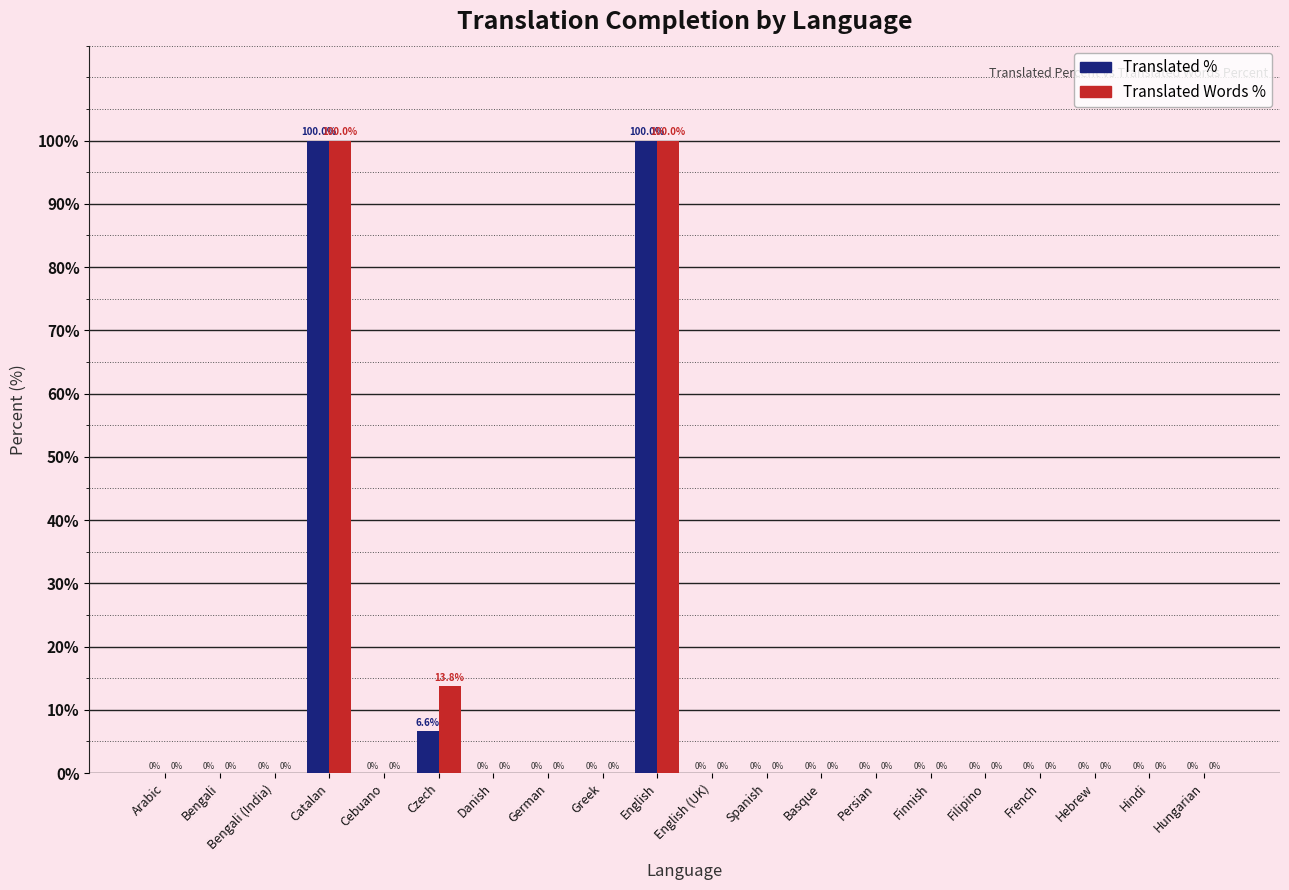

What is the total value across all series at Catalan?

200.0